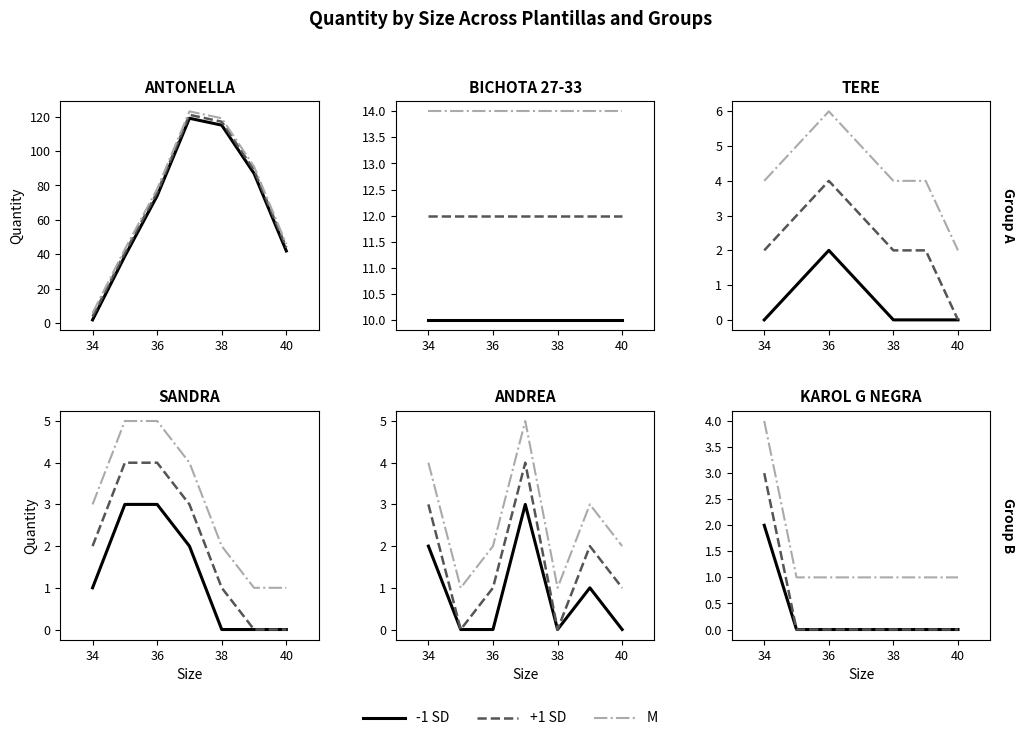

Which series has the largest range (max minus min)?

+1 SD